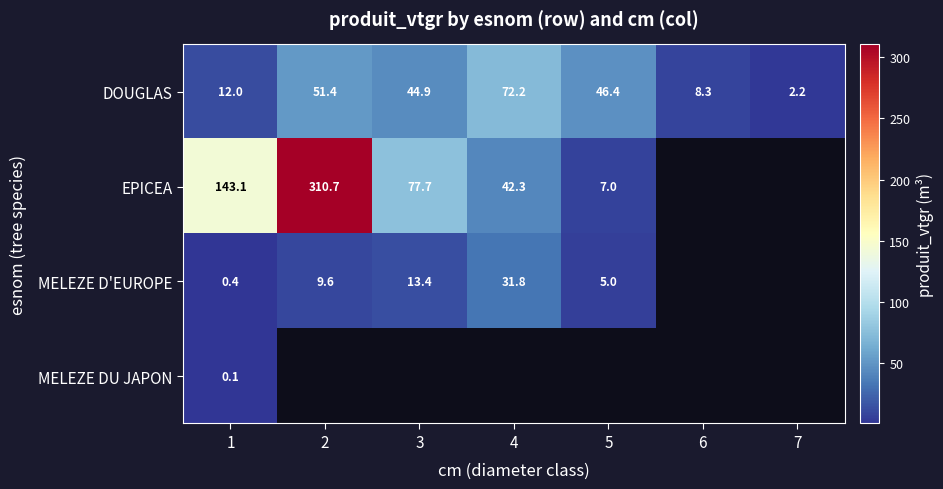

Is it true that MELEZE D'EUROPE equals 5.1 at 2?

False